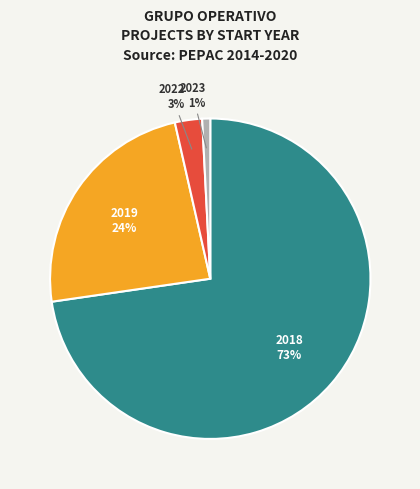

Count the number of slices in the pie.

4